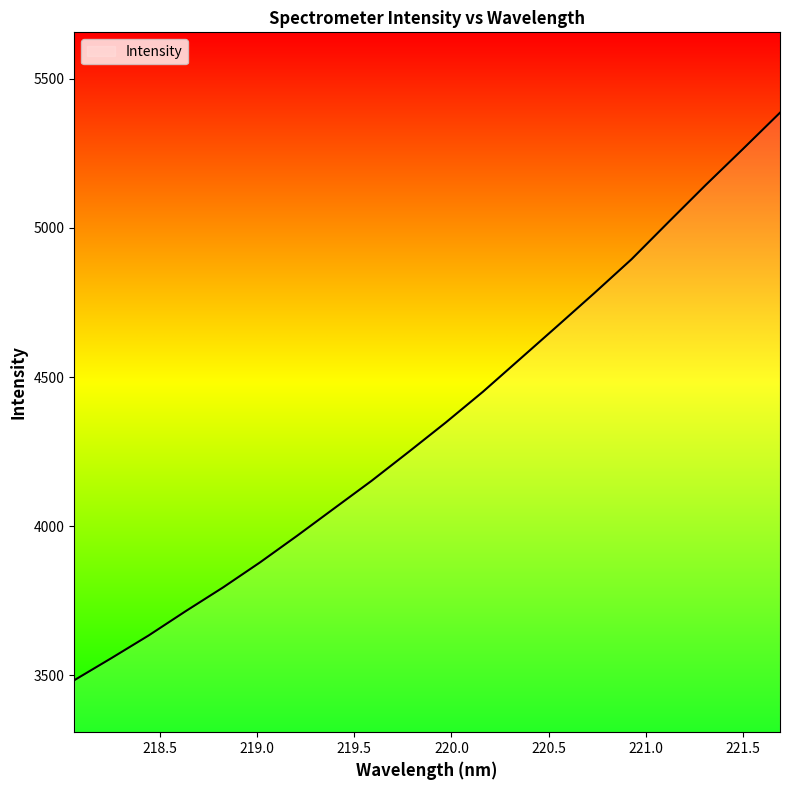

Does the chart have visible grid lines?

No